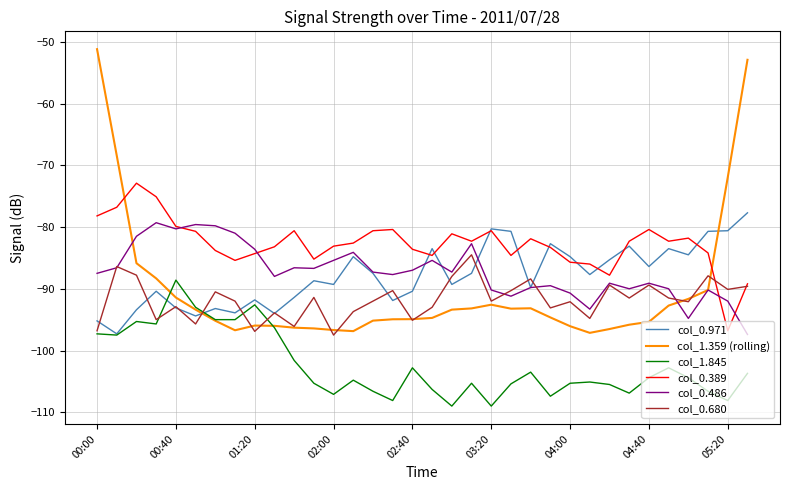

True or false: col_1.845 and col_0.971 cross at least once.

True